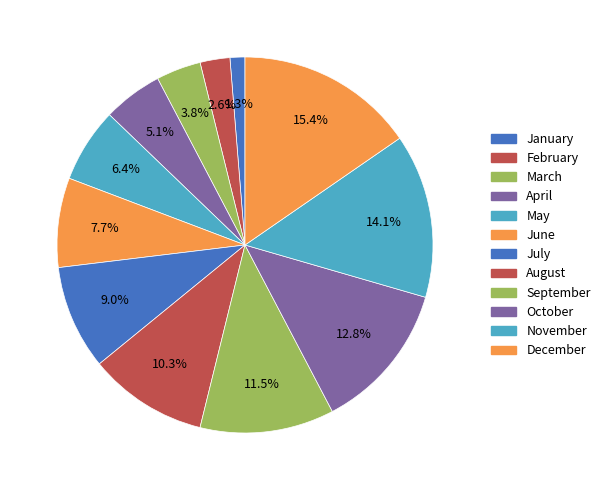

Does July account for over 50% of the chart?

No